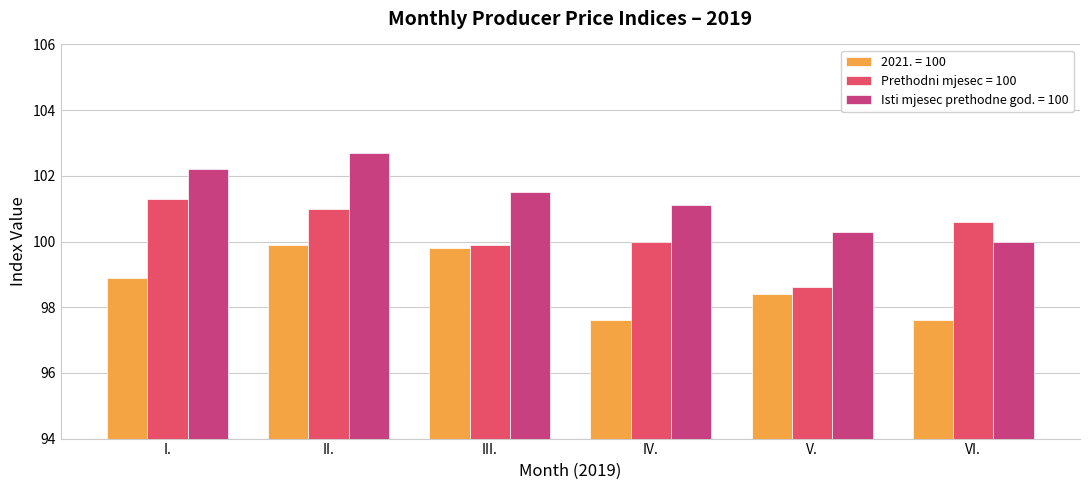

Reading left to right, list all the values displayed in this chart.

2021. = 100: 98.9	99.9	99.8	97.6	98.4	97.6
Prethodni mjesec = 100: 101.3	101.0	99.9	100.0	98.6	100.6
Isti mjesec prethodne god. = 100: 102.2	102.7	101.5	101.1	100.3	100.0